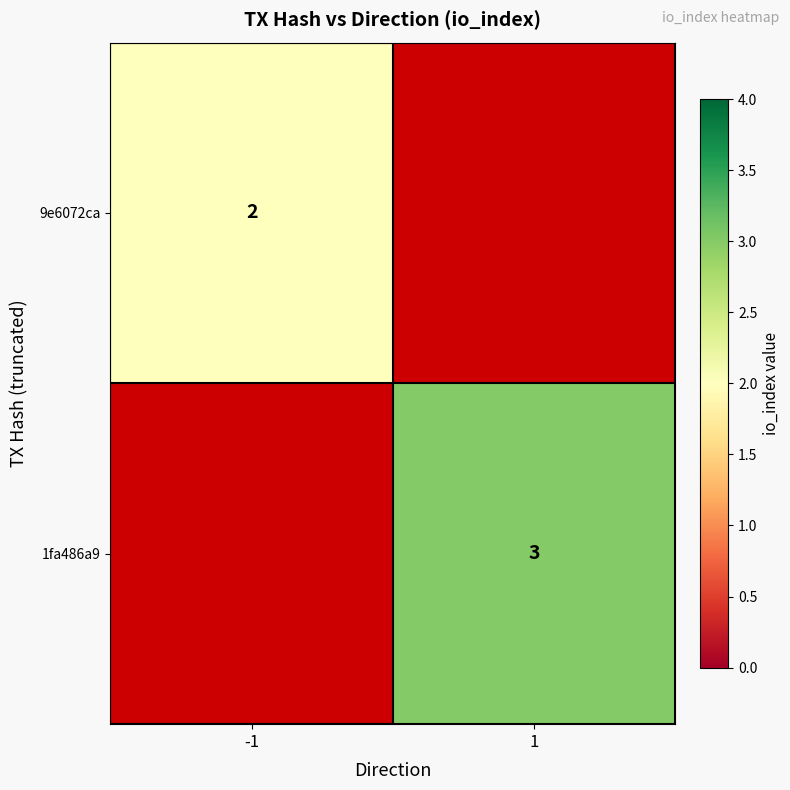

At which category does the chart reach its peak across all series?

1